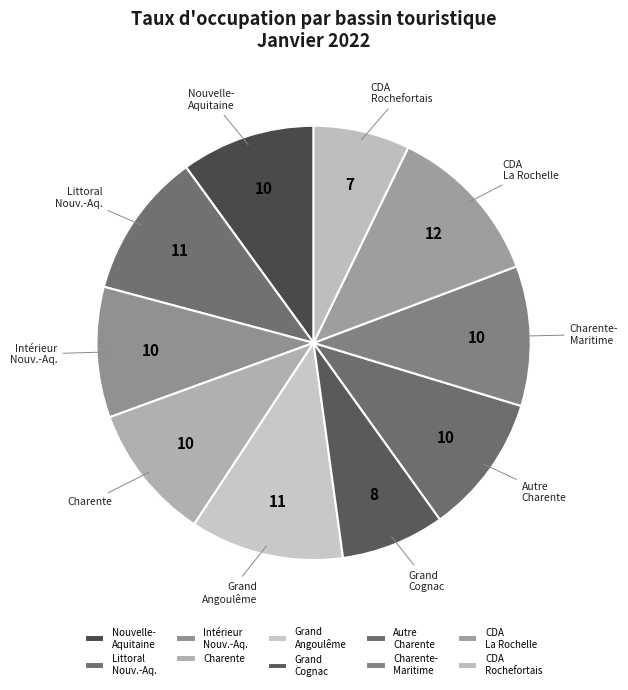

Is the sum of Grand Cognac and Nouvelle- Aquitaine greater than half?

No